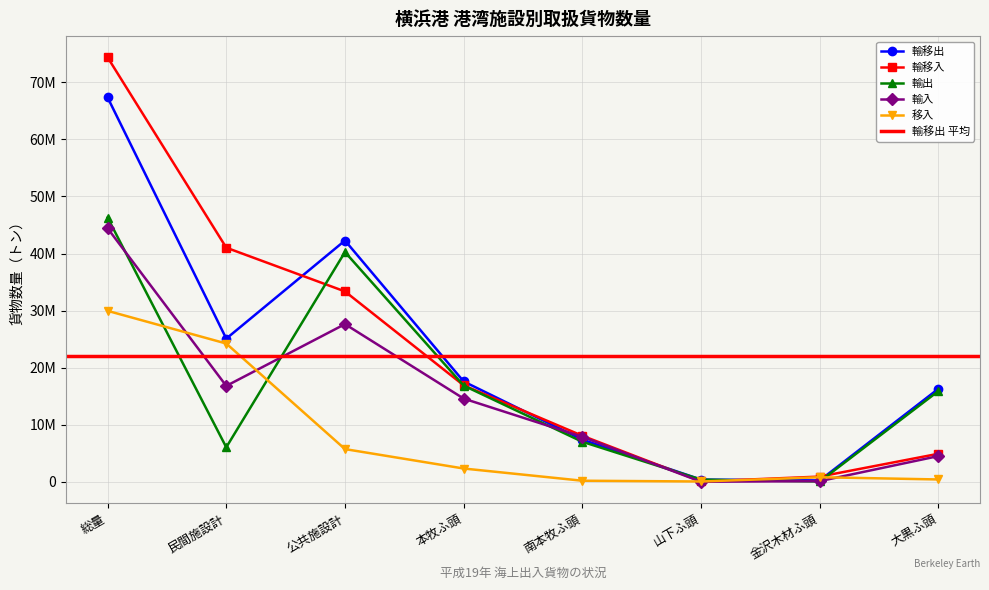

What is the sum of the 輸移出 values at 金沢木材ふ頭 and 民間施設計?

25322664